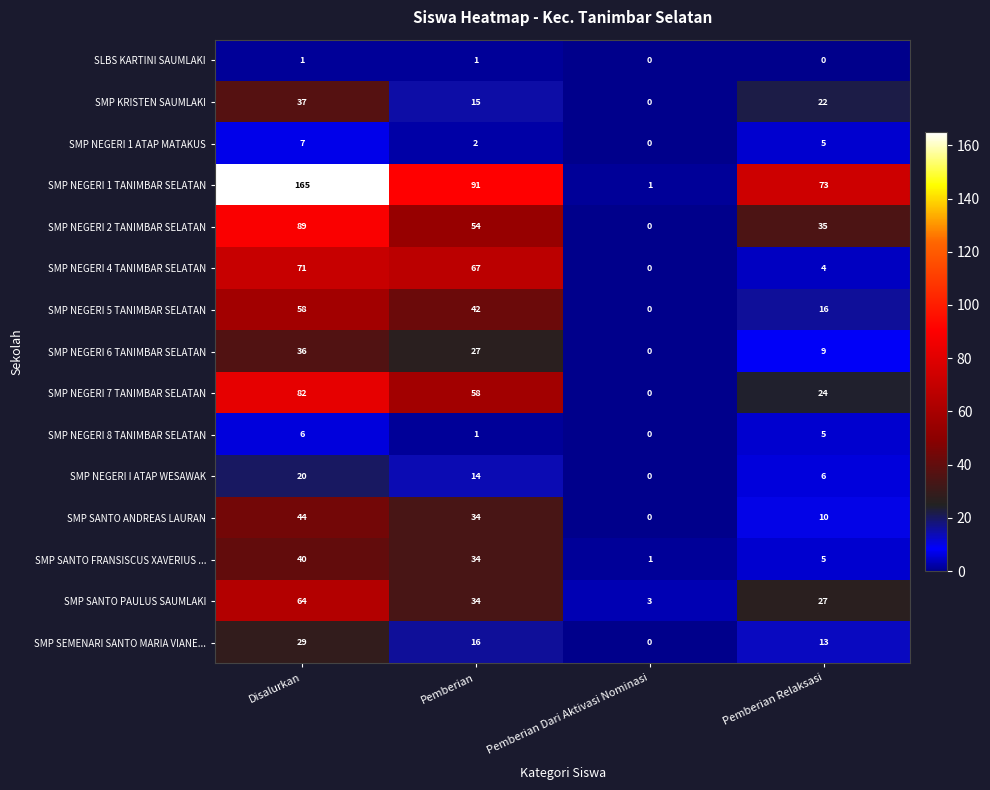

Is the value of SMP NEGERI 5 TANIMBAR SELATAN at Pemberian greater than the value of SMP SANTO PAULUS SAUMLAKI at Pemberian Dari Aktivasi Nominasi?

Yes